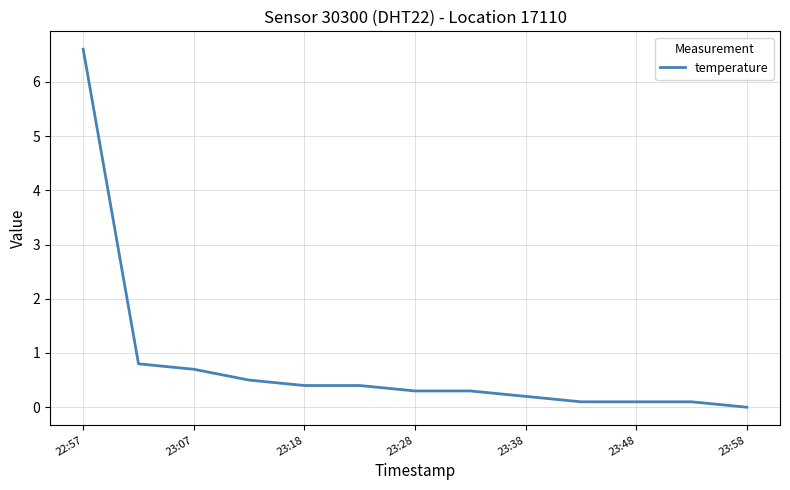

What is the greatest value displayed?

6.6